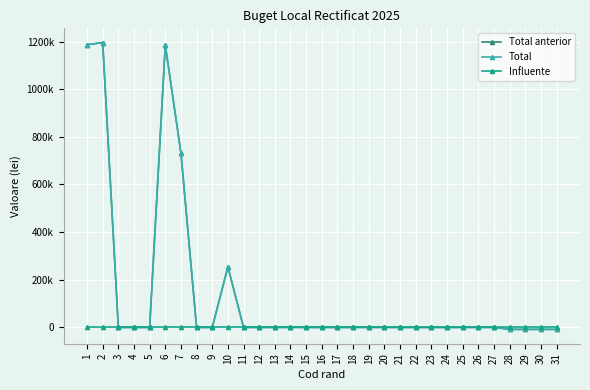

What is the difference between the second highest and minimum values in the Total series?

1195233.0